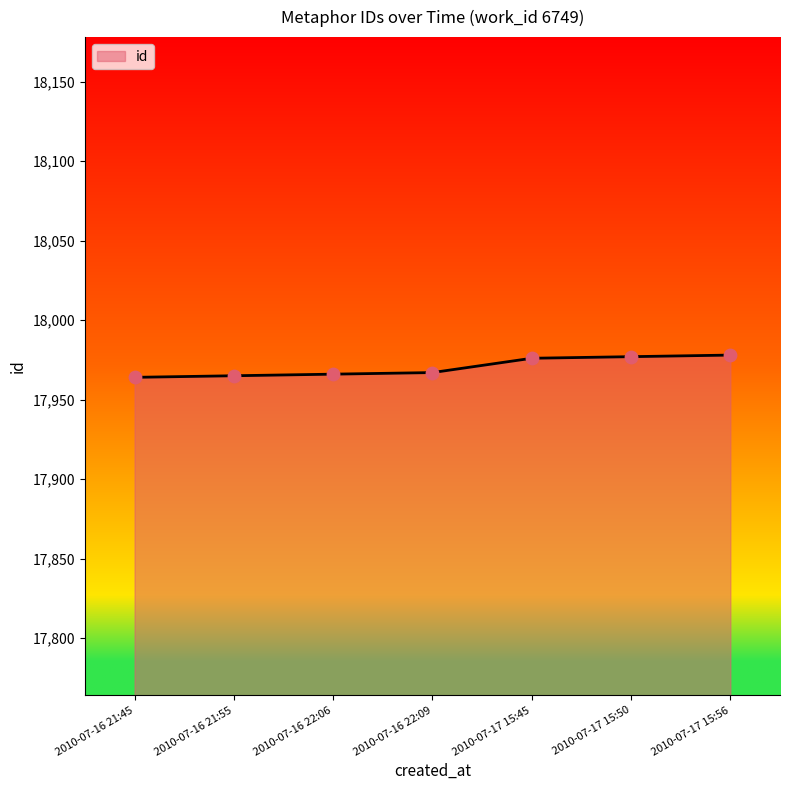

What is the change in value from 2010-07-17 15:45 to 2010-07-17 15:50?

+1